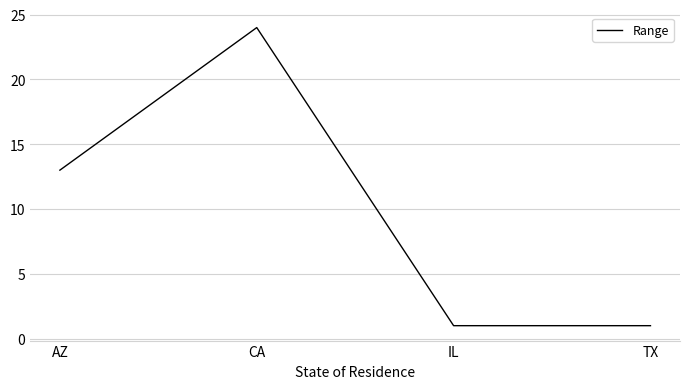

What is the change in value from AZ to IL?

-12